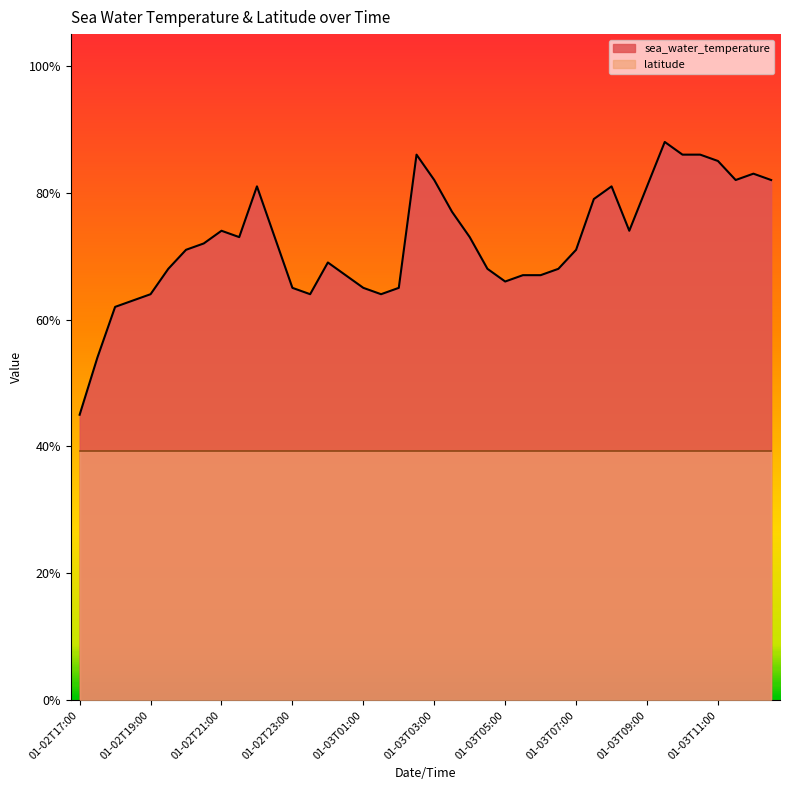

Reading left to right, extract all data points from this chart.

0.4	0.5	0.6	0.6	0.6	0.7	0.7	0.7	0.7	0.7	0.8	0.7	0.6	0.6	0.7	0.7	0.6	0.6	0.6	0.9	0.8	0.8	0.7	0.7	0.7	0.7	0.7	0.7	0.7	0.8	0.8	0.7	0.8	0.9	0.9	0.9	0.9	0.8	0.8	0.8